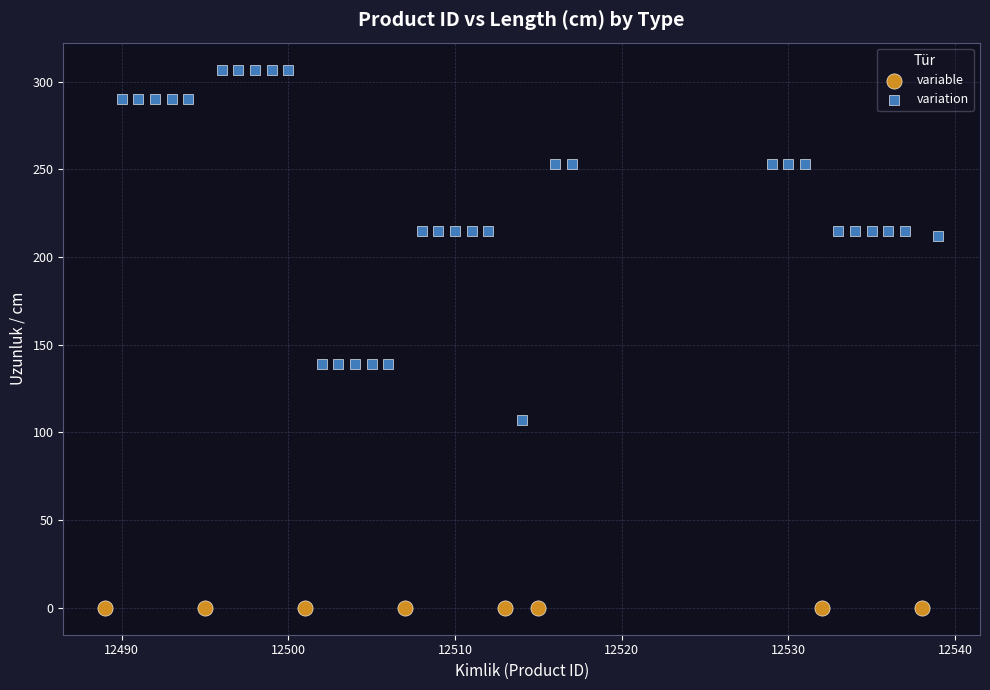

Which series contains the lowest Y value?

variable